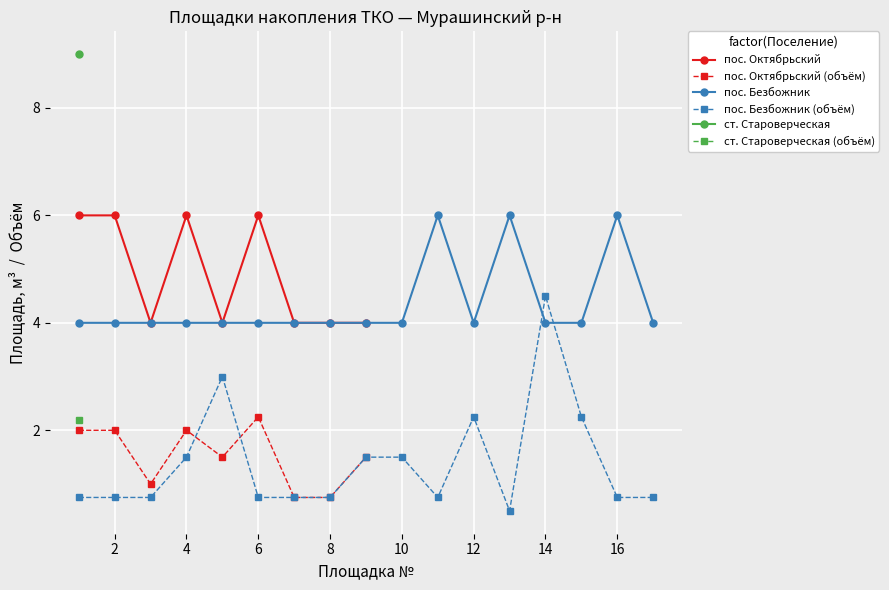

True or false: 4 and 5 intersect in this chart.

False